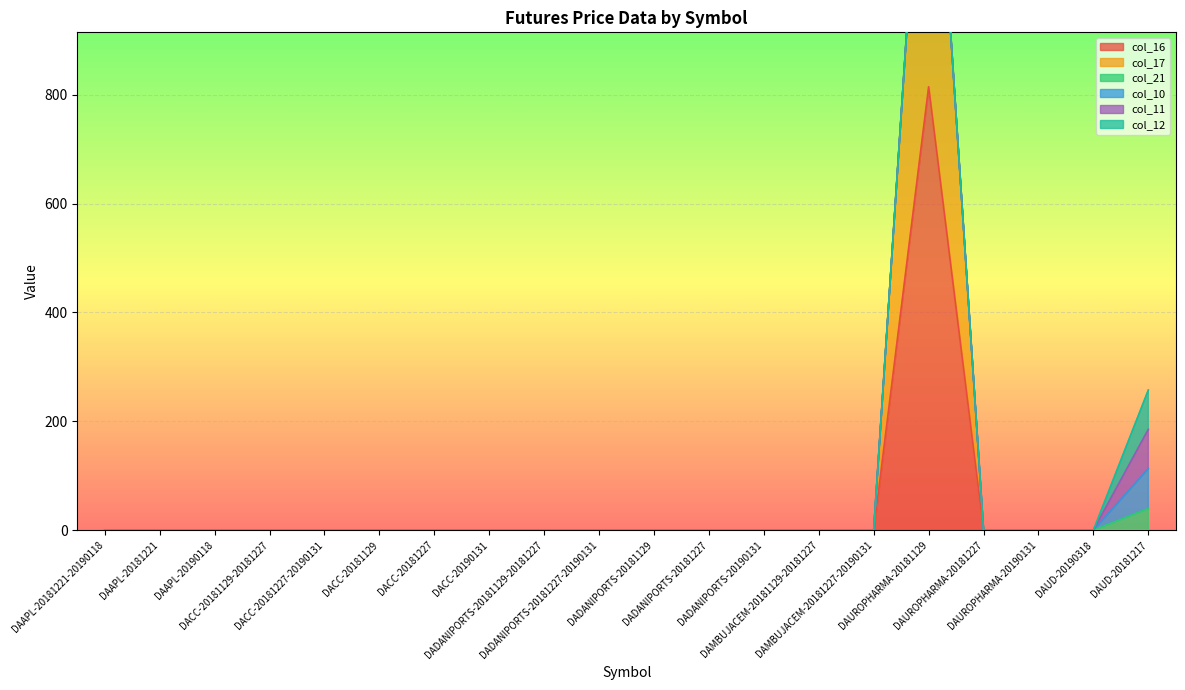

True or false: col_12 and col_21 cross at least once.

False